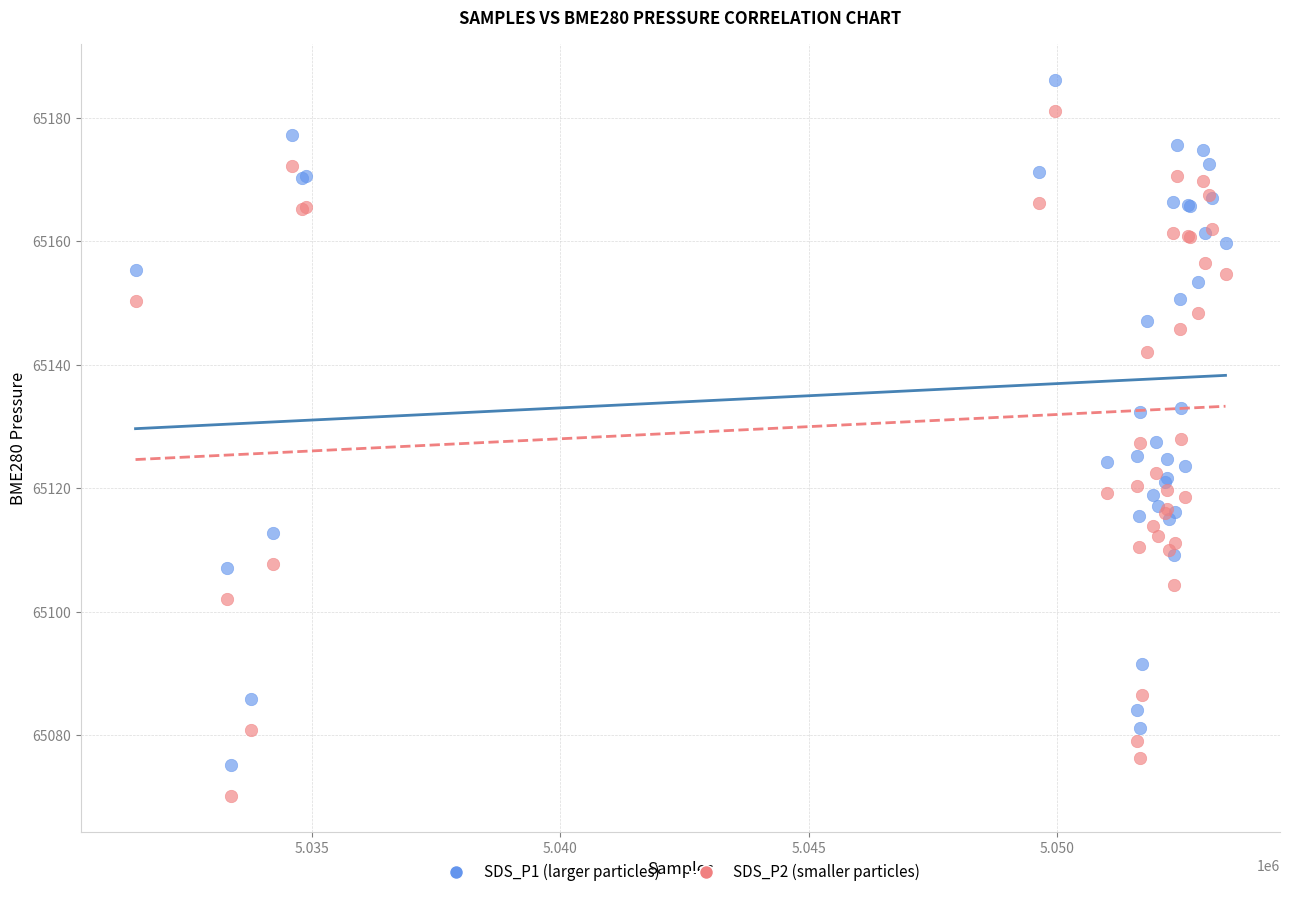

Which series reaches the minimum Y coordinate?

SDS_P2 (smaller particles)